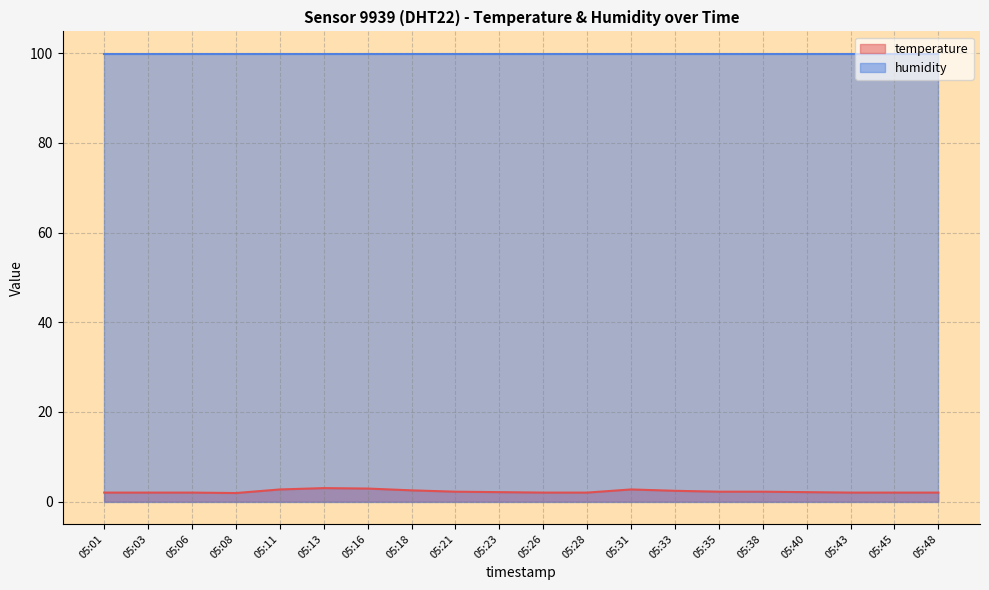

What is the ratio of the value at 05:13 to the value at 05:28?

1.5